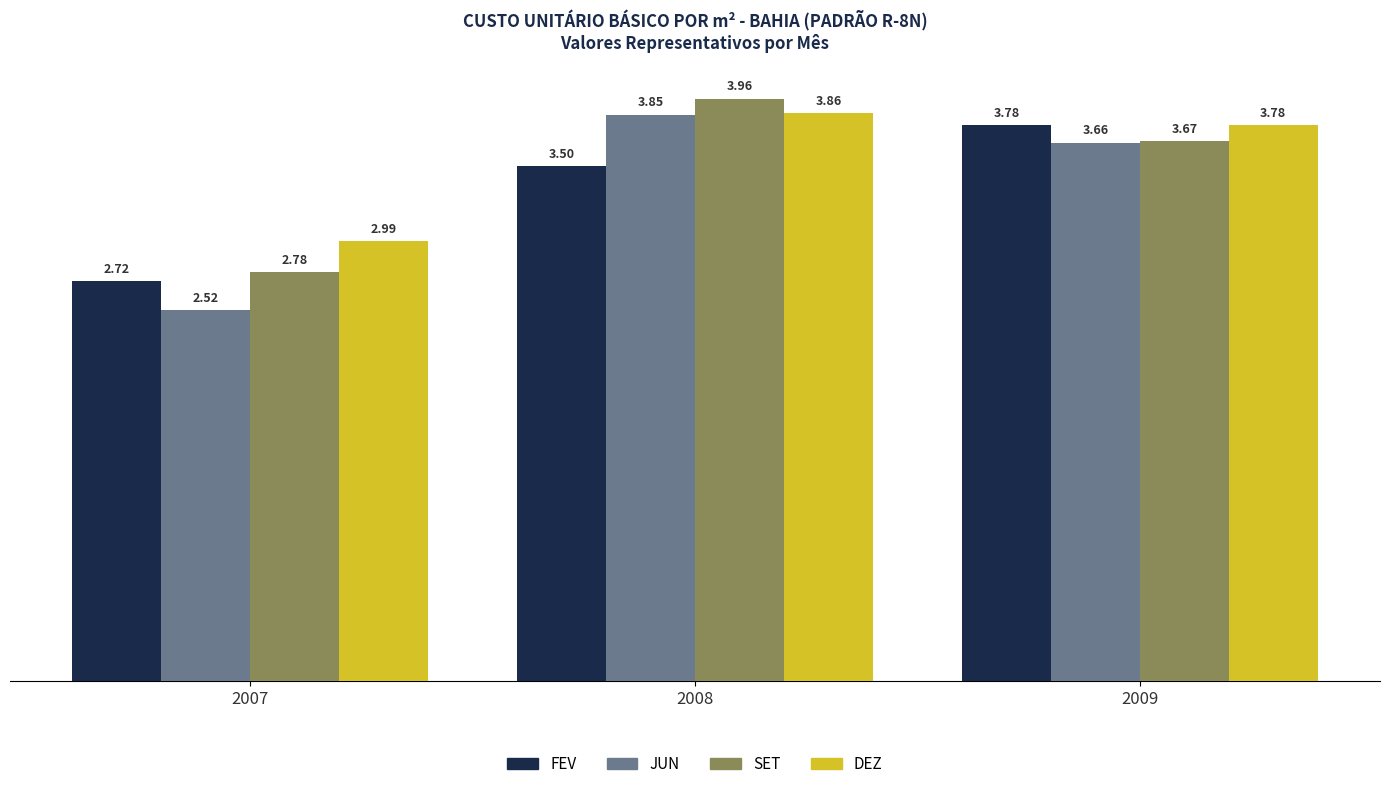

At 2008, list the series in order from largest to smallest.

SET, DEZ, JUN, FEV